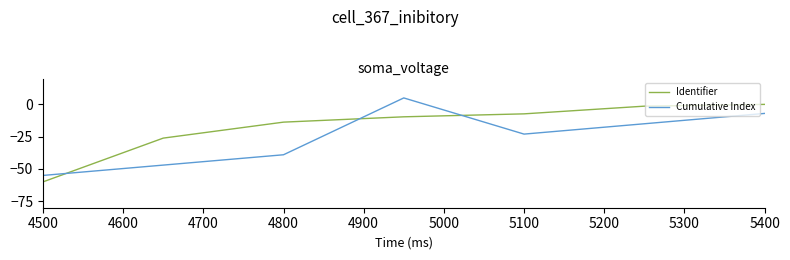

List the series in order of their peak value, lowest first.

Identifier, Cumulative Index